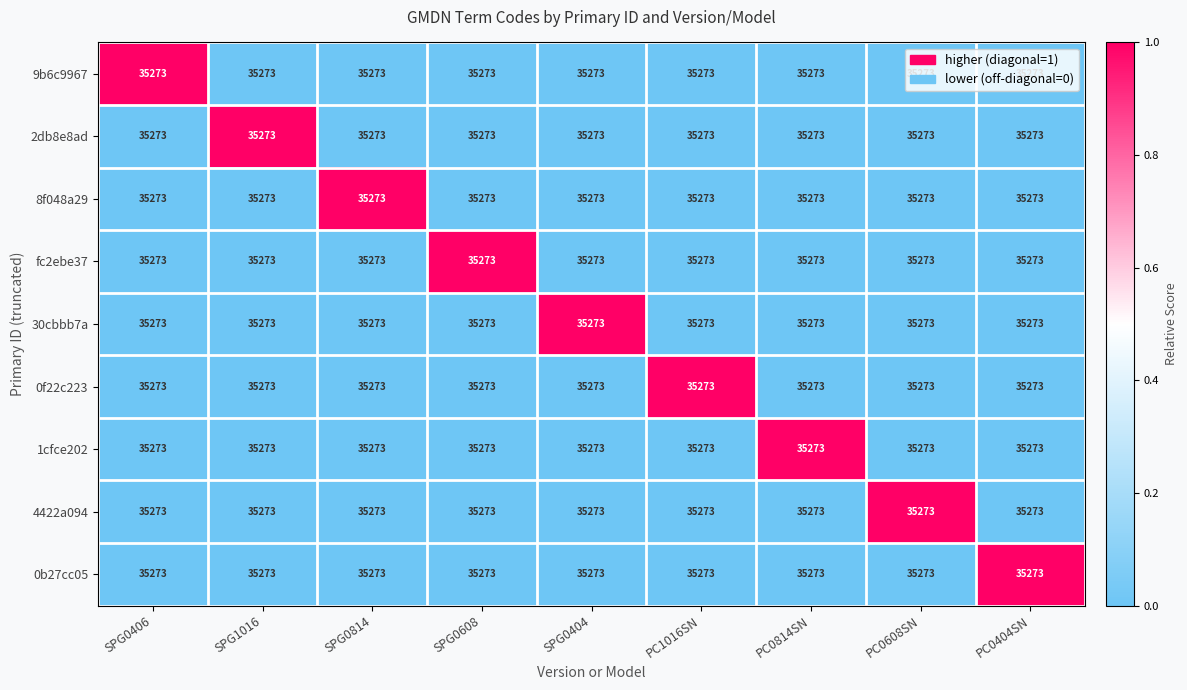

Rank the series at SPG0404 from highest to lowest value.

30cbbb7a, 9b6c9967, 2db8e8ad, 8f048a29, fc2ebe37, 0f22c223, 1cfce202, 4422a094, 0b27cc05